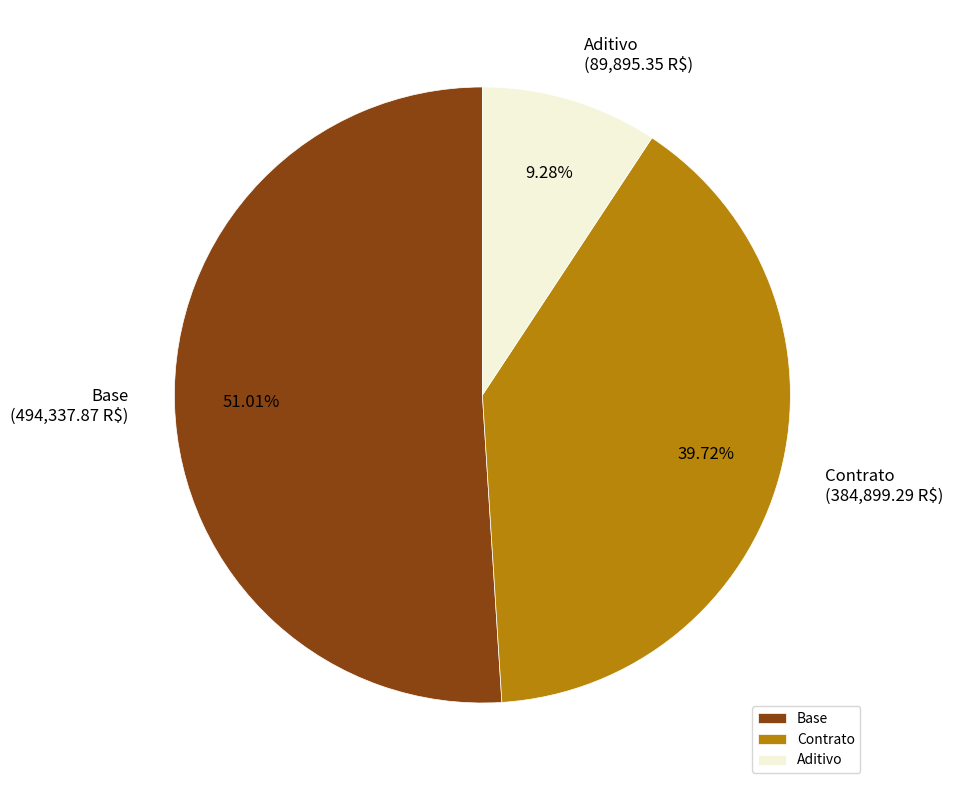

To the nearest percent, what is the difference between the Contrato and Aditivo slice percentages?

30%